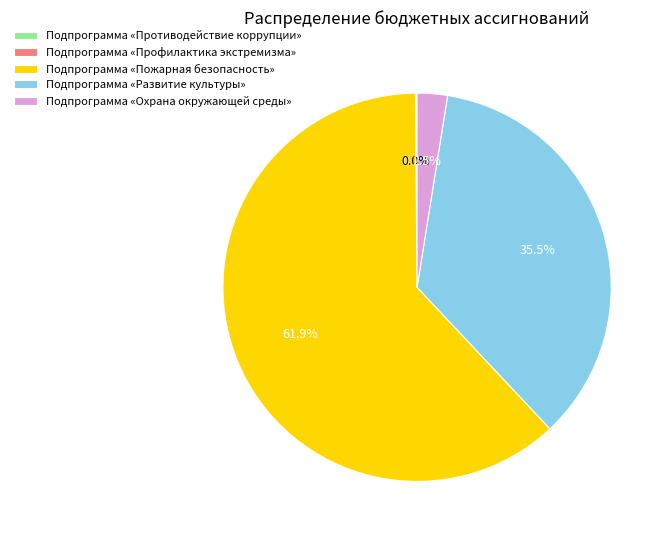

Which category accounts for the majority?

Подпрограмма «Пожарная безопасность»